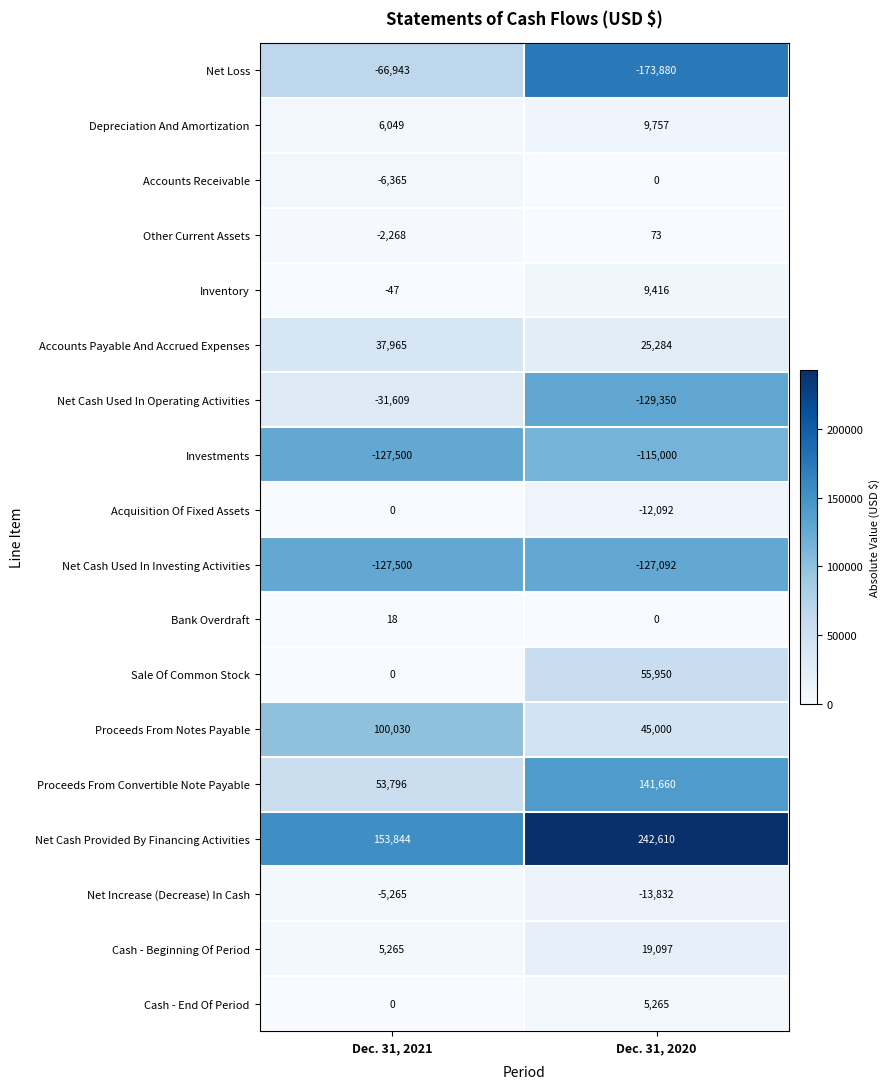

What is the maximum value shown in the chart?

242610